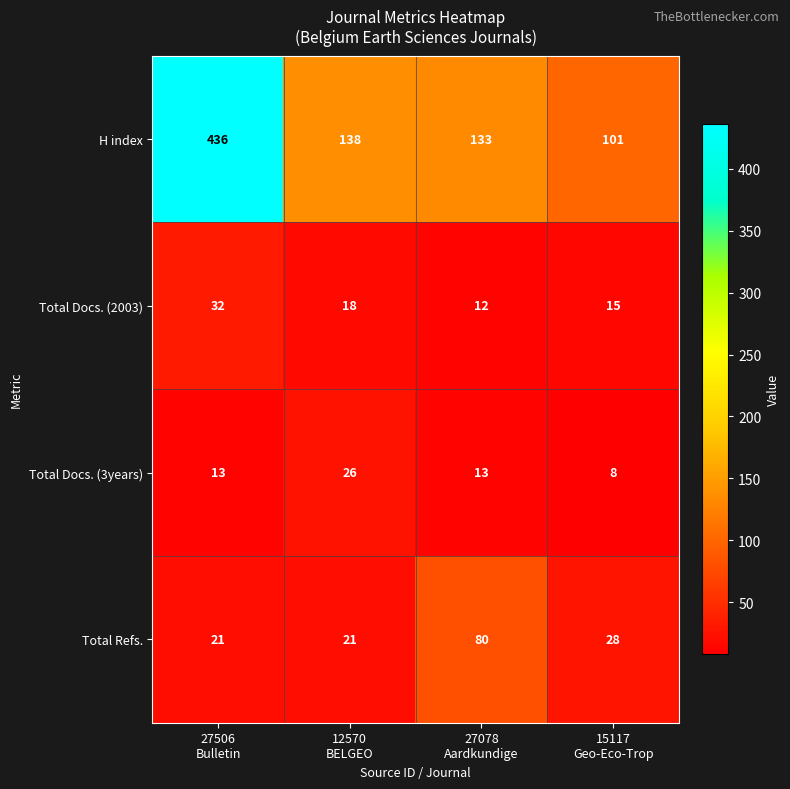

What is the smallest value displayed?

8